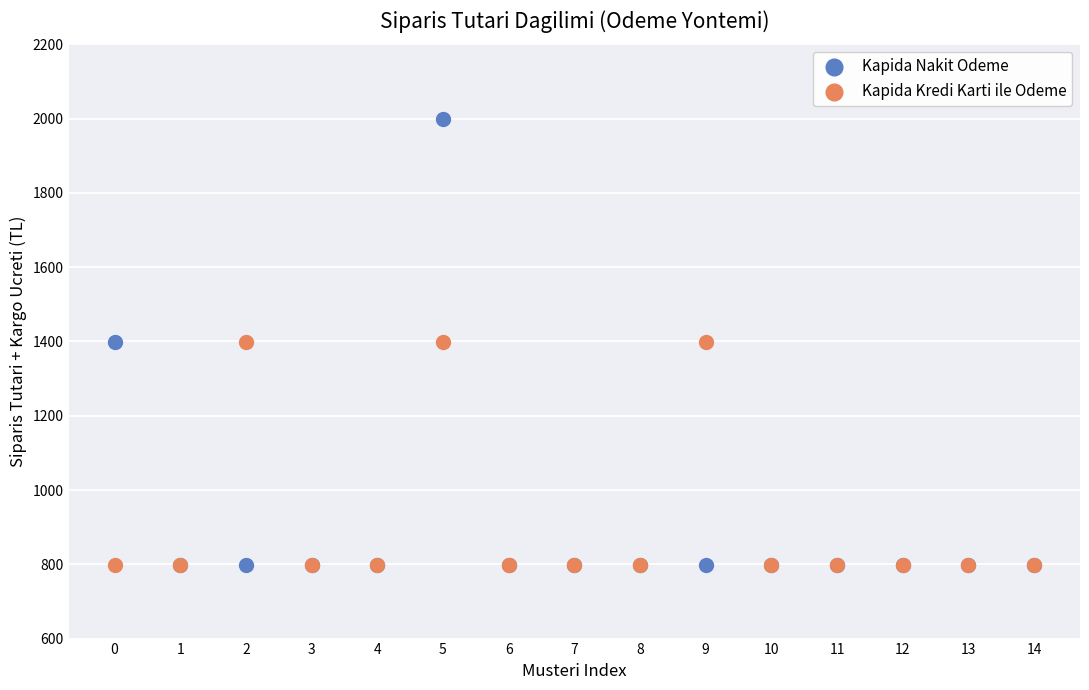

Which series contains the highest Y value?

Kapida Nakit Odeme